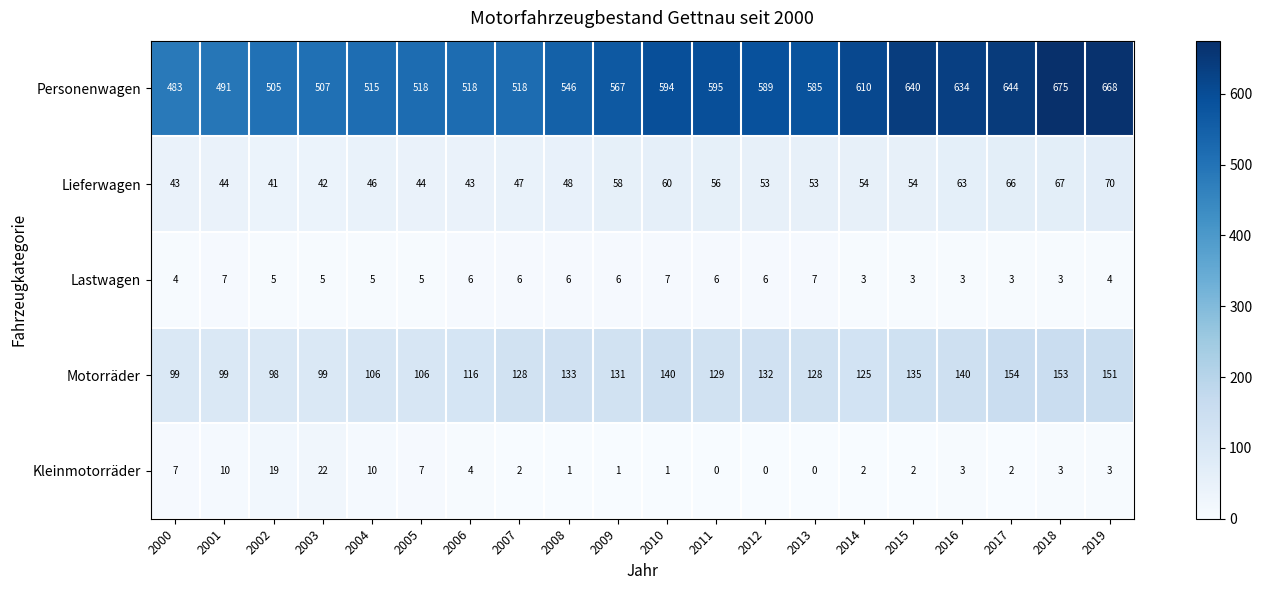

At which category does the chart reach its peak across all series?

2018